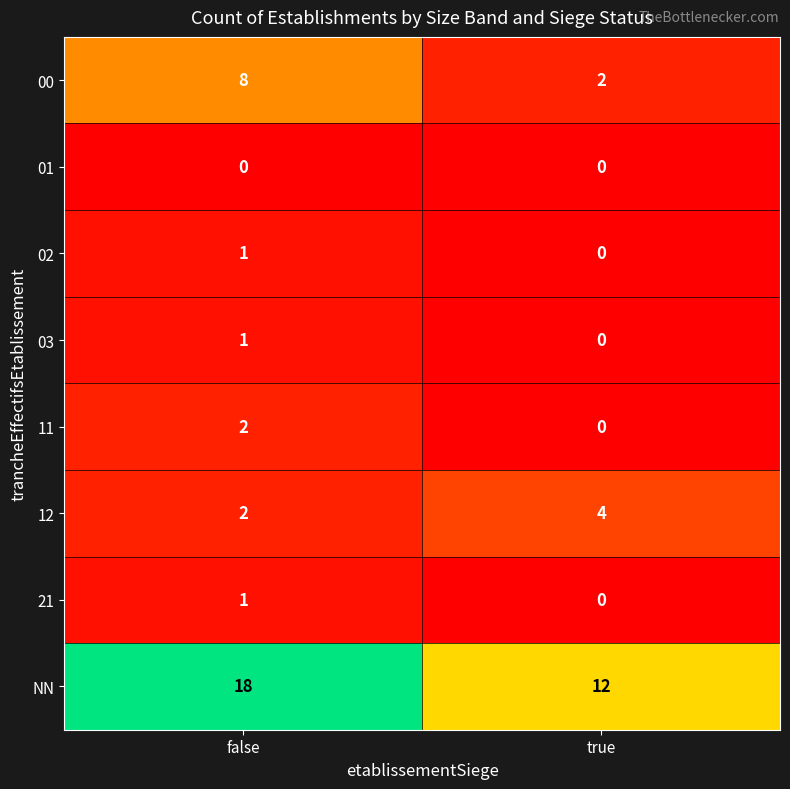

What is the sum of all 00 values?

10